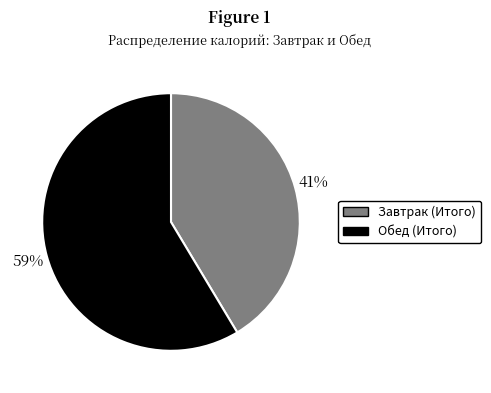

Which slice is the smallest?

Завтрак (Итого)